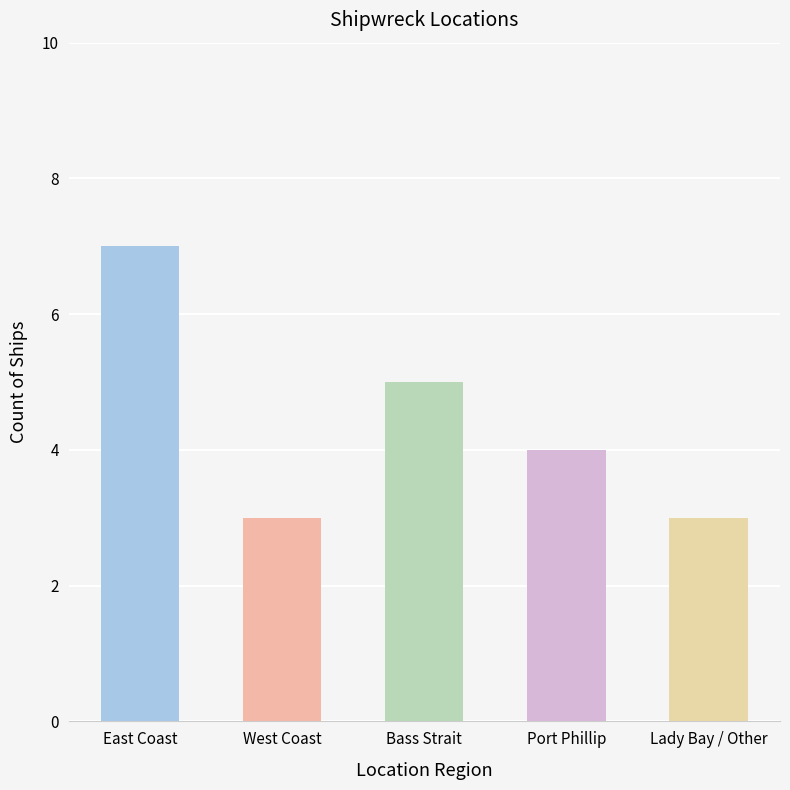

What is the difference between the maximum and minimum values?

4